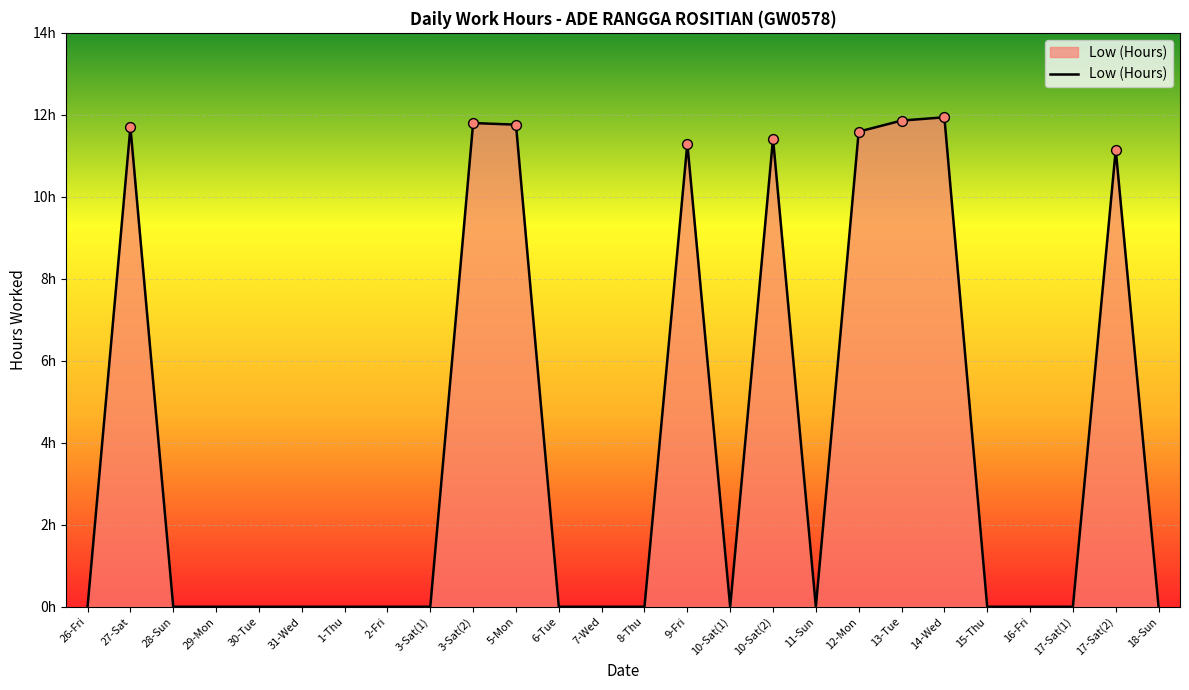

Which has a higher value, 3-Sat(1) or 2-Fri?

3-Sat(1)